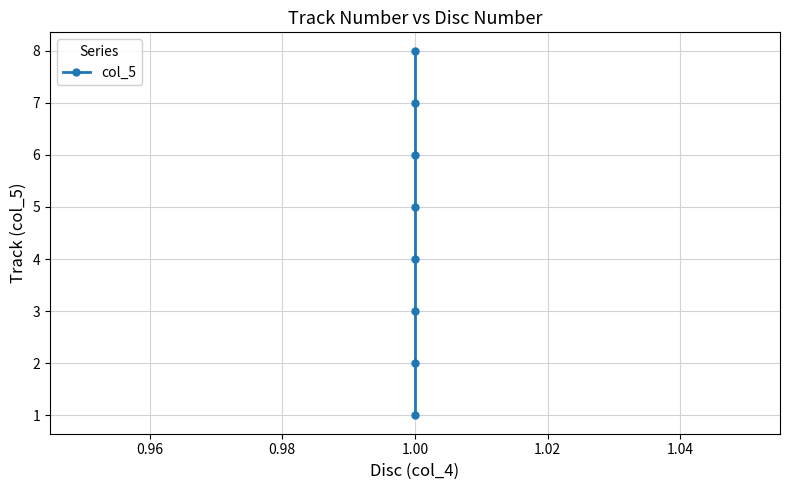

What is the greatest value displayed?

8